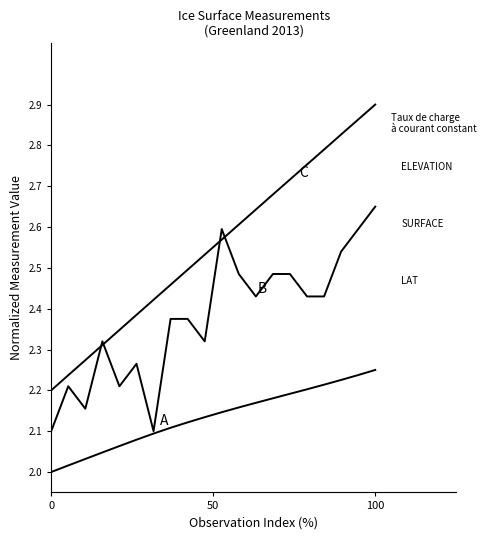

True or false: LAT has a value of 3.9 at 8.

False